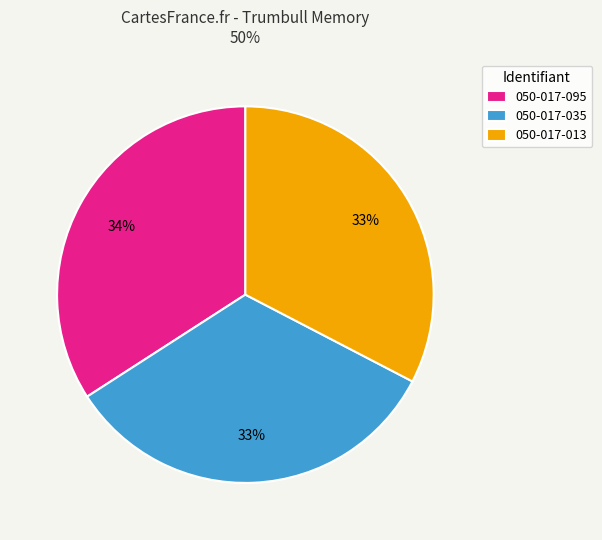

What percentage is the 050-017-035 slice, to the nearest percent?

33%